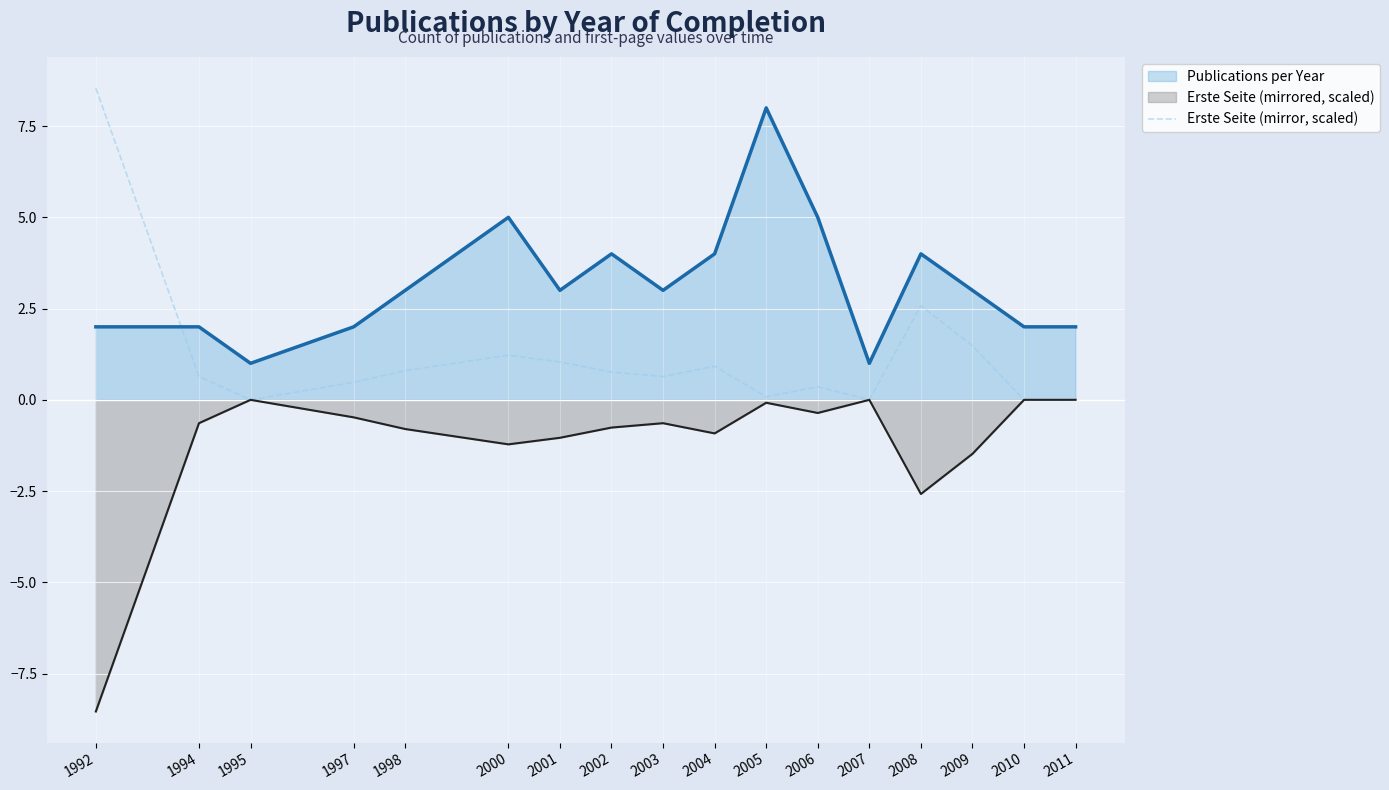

True or false: Publications per Year and Erste Seite (mirrored, scaled) cross at least once.

False